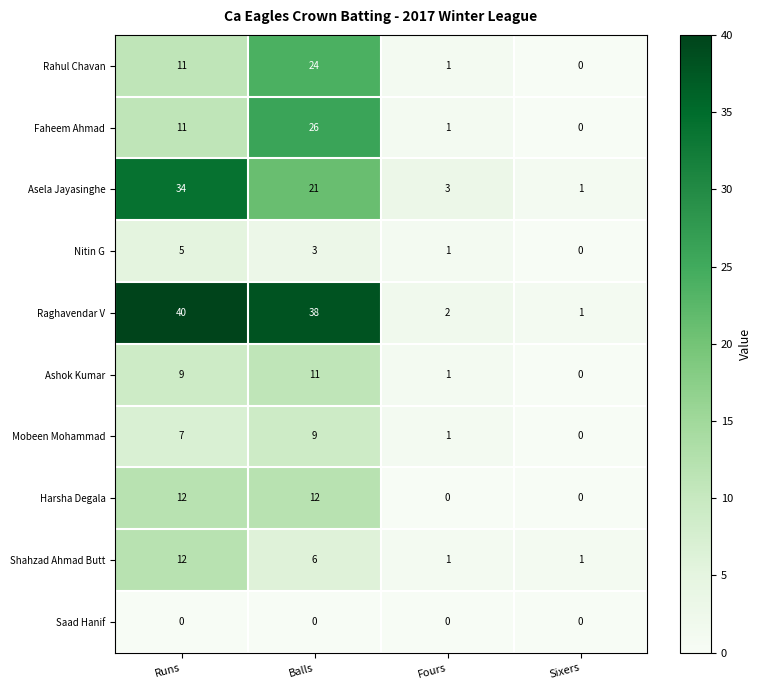

Which series has the largest total across all categories?

Raghavendar V